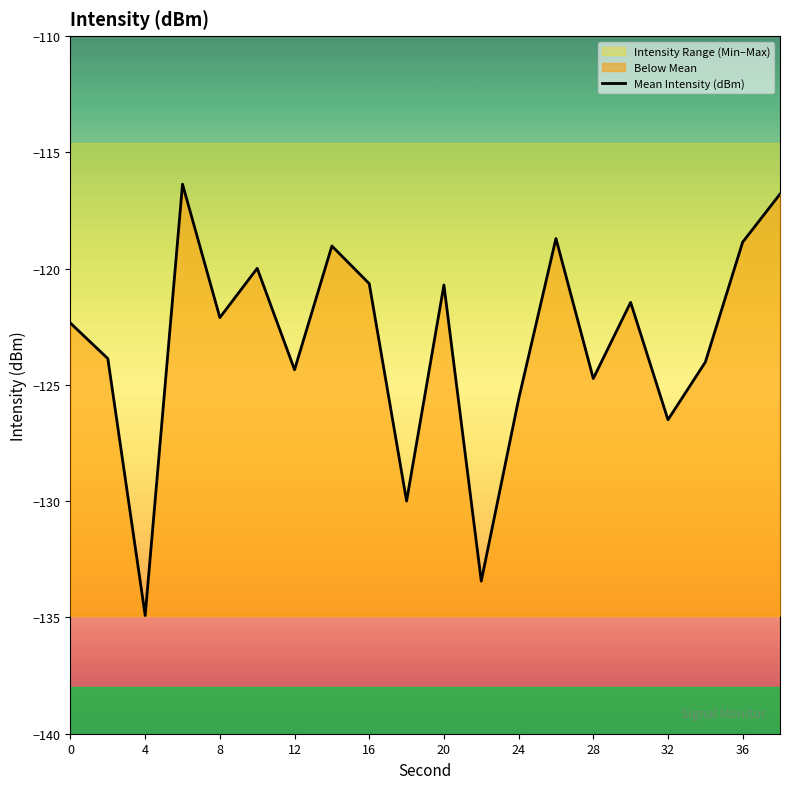

True or false: Mean Intensity (dBm) has a value of -163.1 at 16.

False